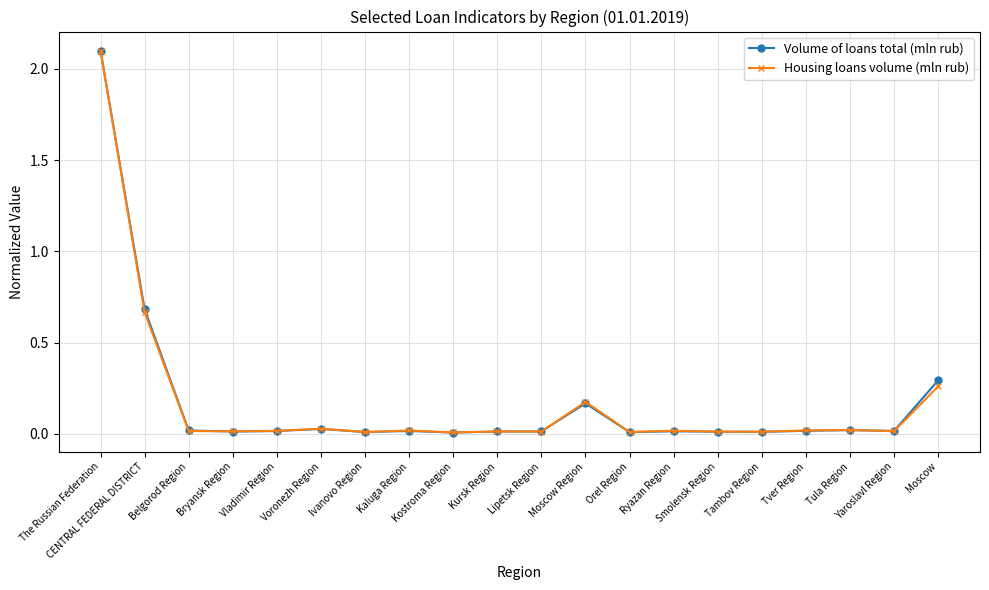

Is this an area chart (filled region under the line)?

No